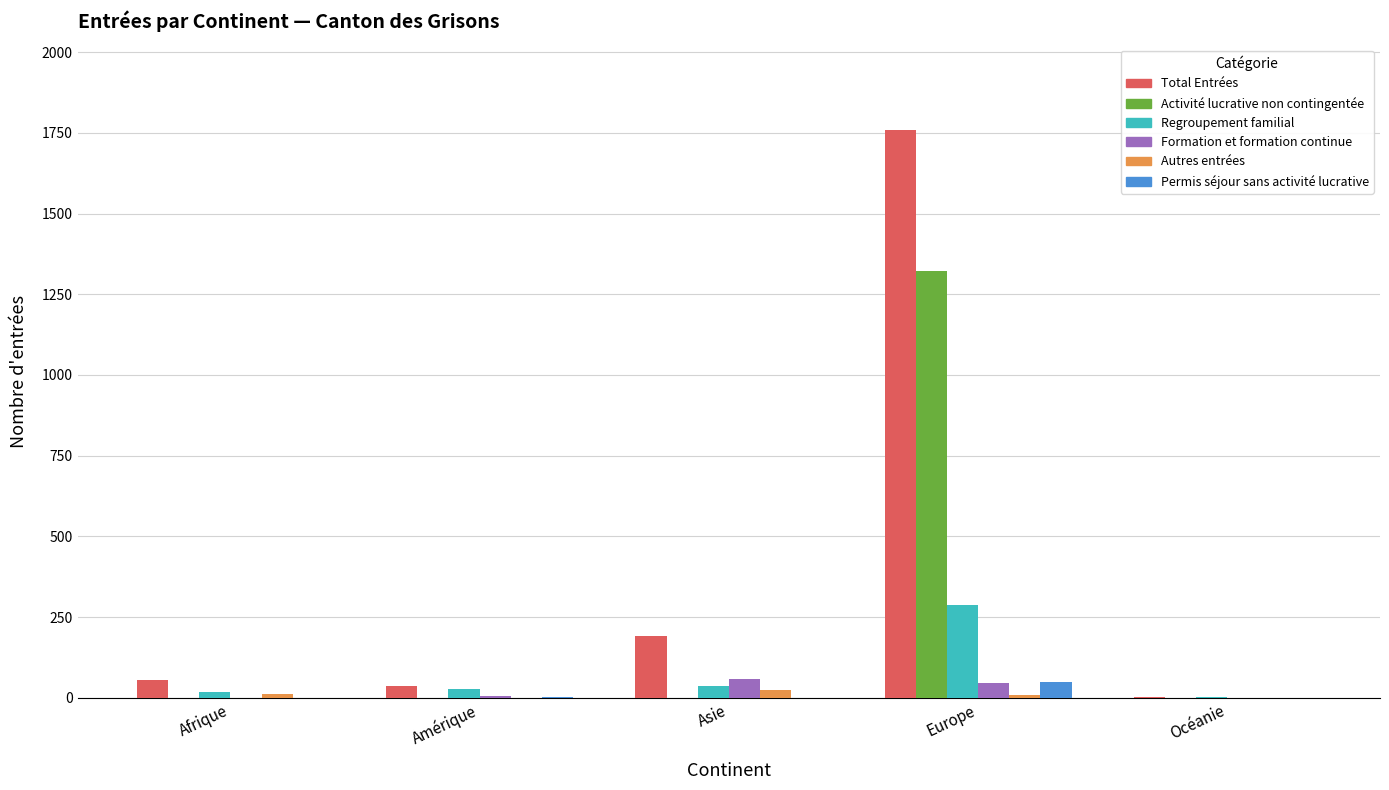

True or false: Permis séjour sans activité lucrative has a value of 0 at Océanie.

True